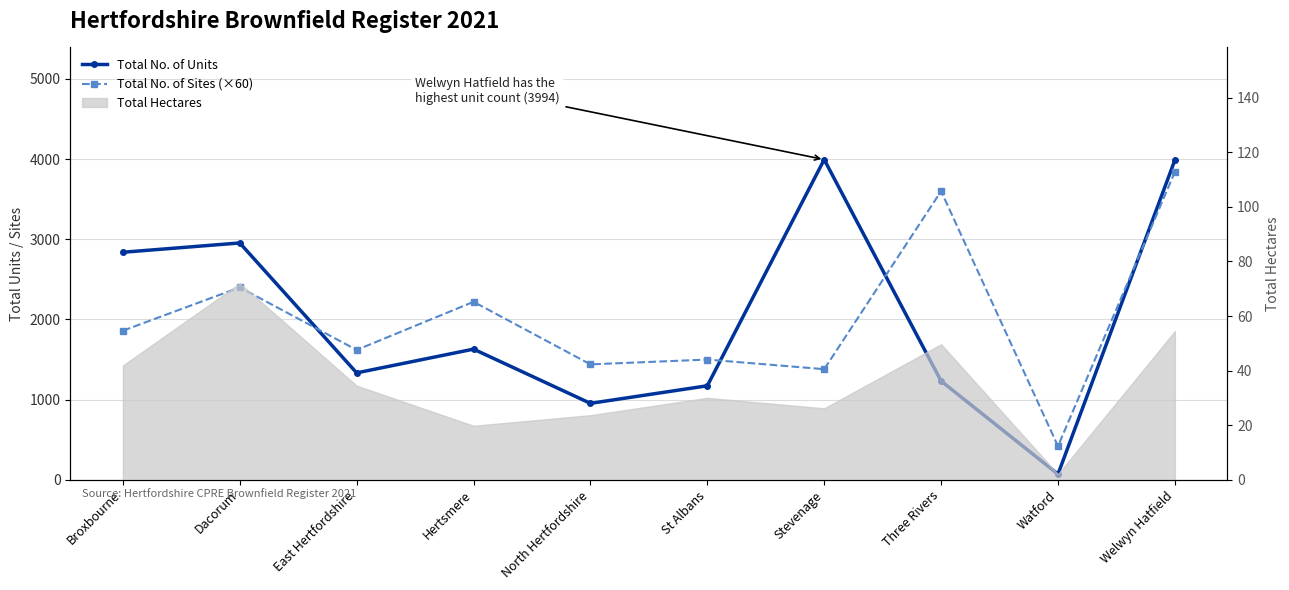

Where is the first local maximum for Total No. of Units?

Dacorum